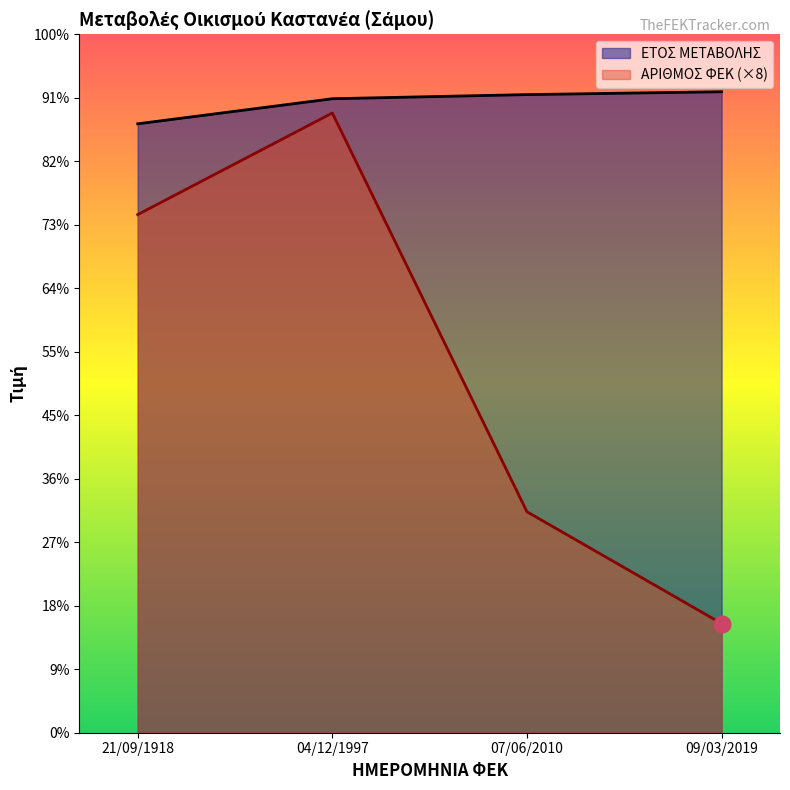

True or false: ΕΤΟΣ ΜΕΤΑΒΟΛΗΣ has a value of 2019 at 09/03/2019.

True